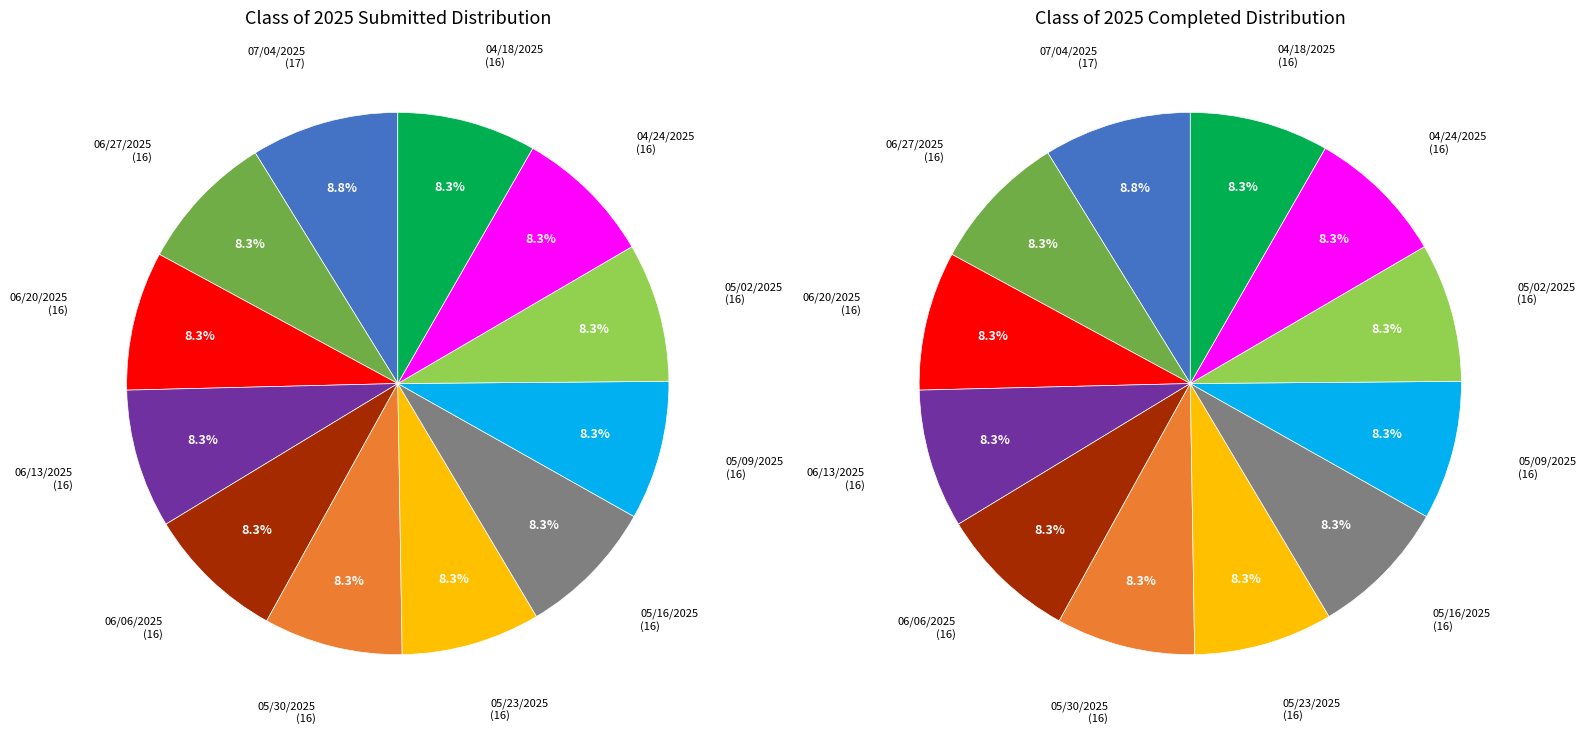

What percentage is NOT represented by 05/09/2025?

91.7%